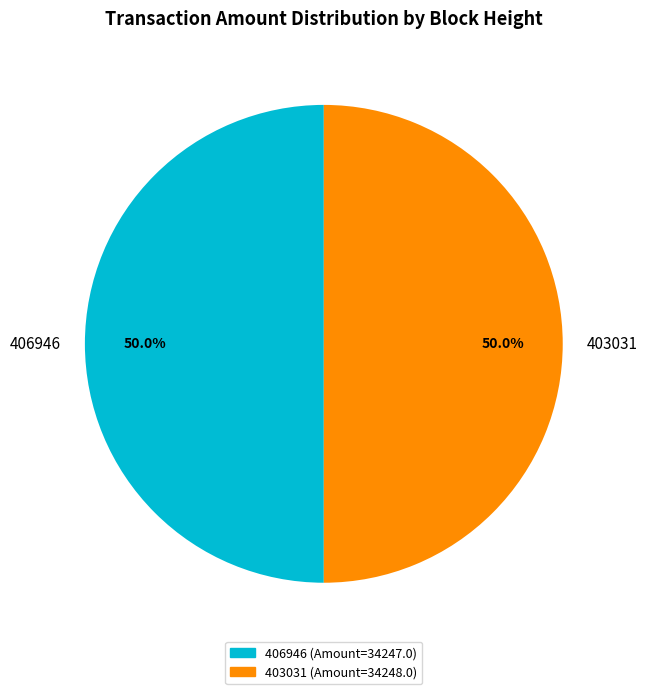

Count the number of slices in the pie.

2